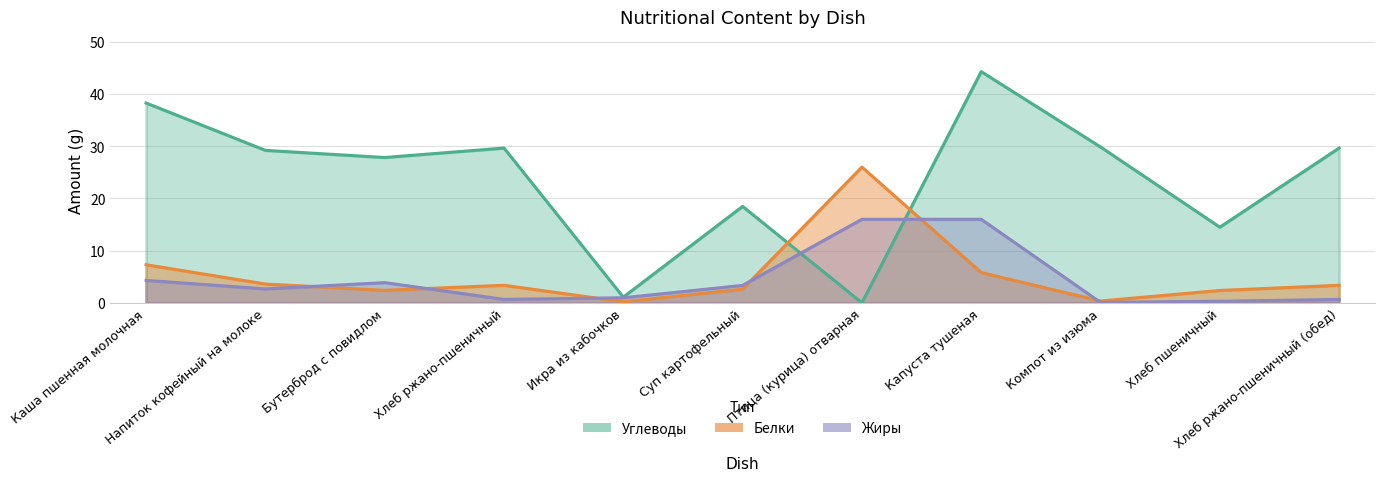

How many data points in Углеводы are above 29?

6